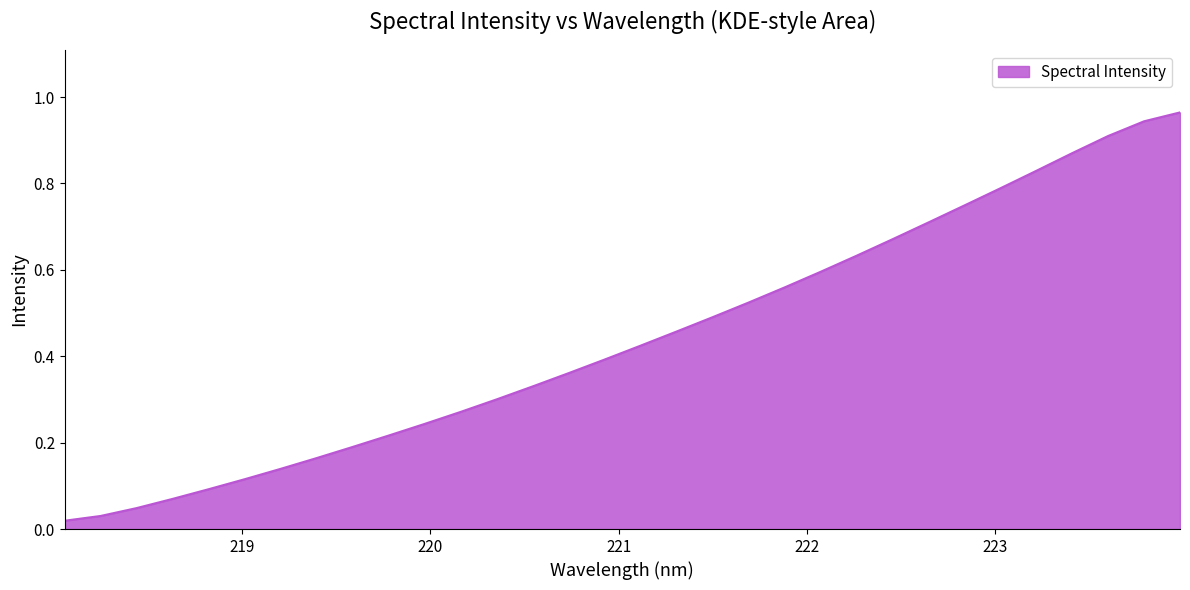

How many lines are shown in the chart?

1